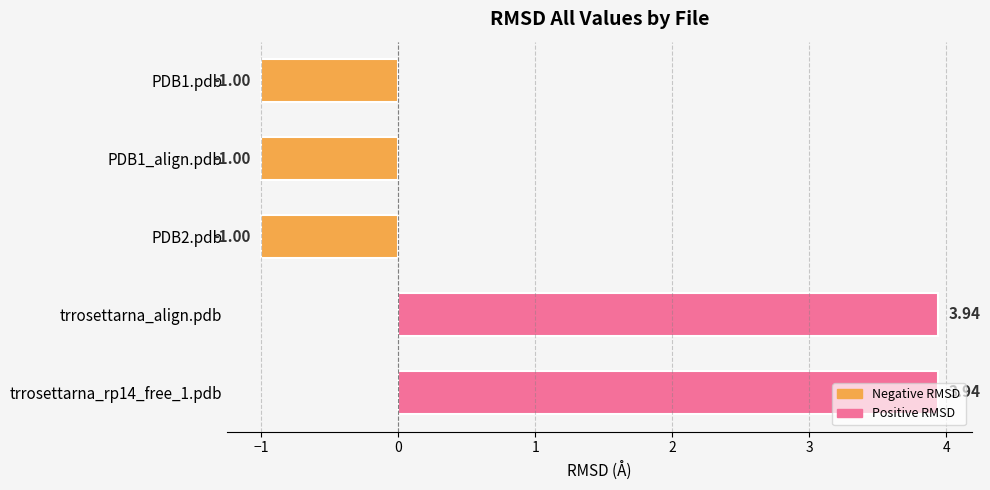

What is the average value?

1.0